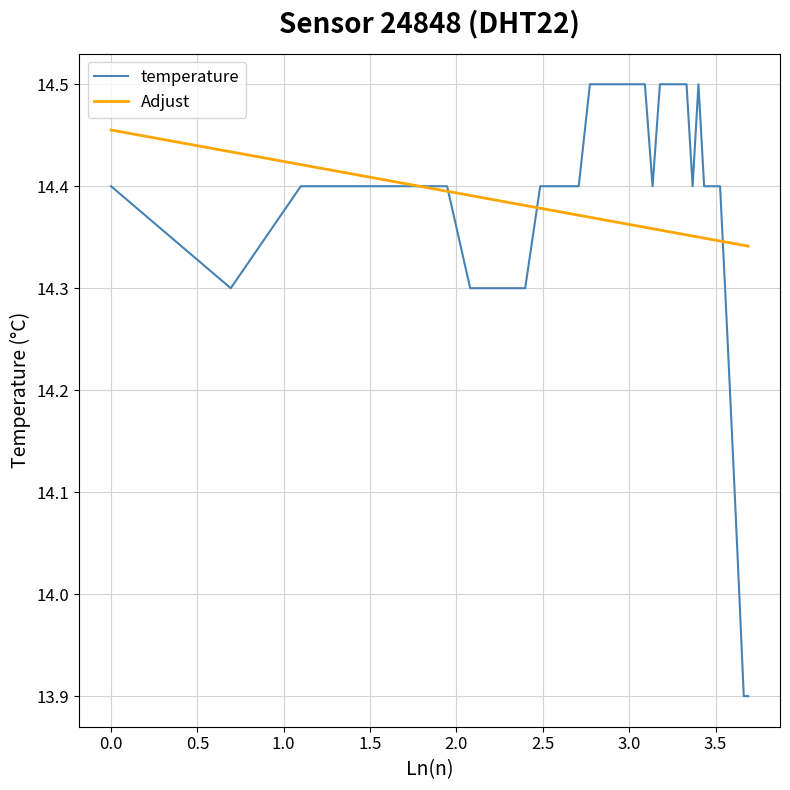

What is the sum of all temperature values?

574.8